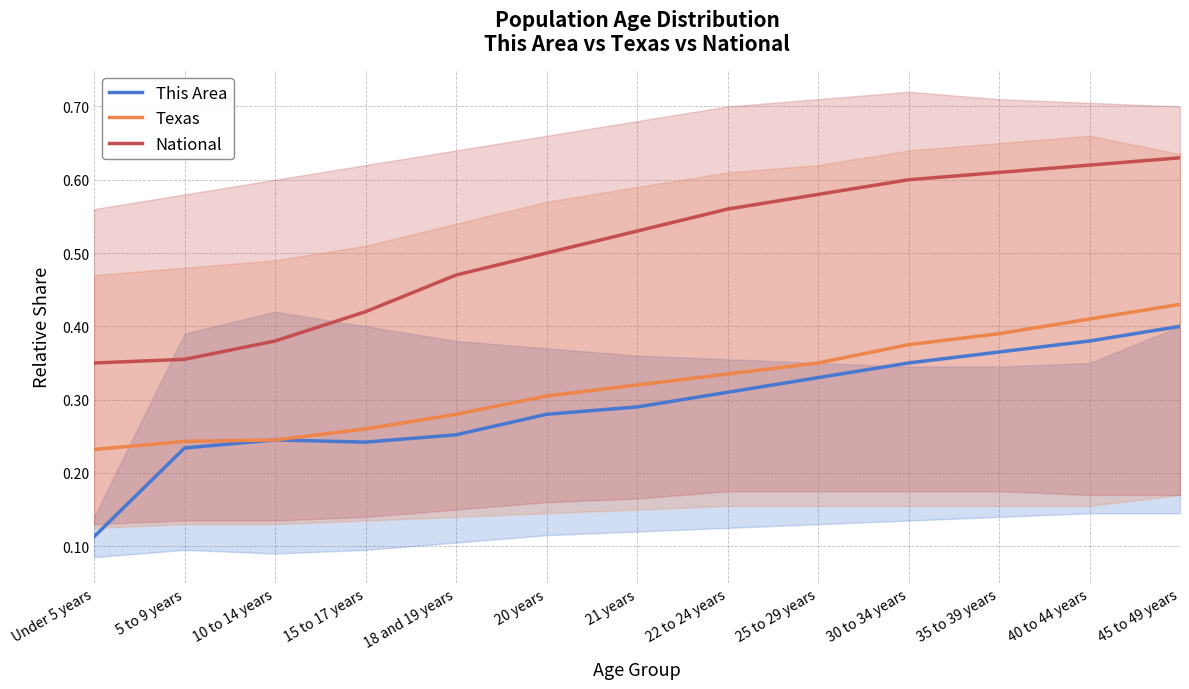

Reading left to right, transcribe all the data shown in this chart.

This Area: Under 5 years=0.1	5 to 9 years=0.2	10 to 14 years=0.2	15 to 17 years=0.2	18 and 19 years=0.3	20 years=0.3	21 years=0.3	22 to 24 years=0.3	25 to 29 years=0.3	30 to 34 years=0.3	35 to 39 years=0.4	40 to 44 years=0.4	45 to 49 years=0.4
Texas: Under 5 years=0.2	5 to 9 years=0.2	10 to 14 years=0.2	15 to 17 years=0.3	18 and 19 years=0.3	20 years=0.3	21 years=0.3	22 to 24 years=0.3	25 to 29 years=0.3	30 to 34 years=0.4	35 to 39 years=0.4	40 to 44 years=0.4	45 to 49 years=0.4
National: Under 5 years=0.3	5 to 9 years=0.4	10 to 14 years=0.4	15 to 17 years=0.4	18 and 19 years=0.5	20 years=0.5	21 years=0.5	22 to 24 years=0.6	25 to 29 years=0.6	30 to 34 years=0.6	35 to 39 years=0.6	40 to 44 years=0.6	45 to 49 years=0.6